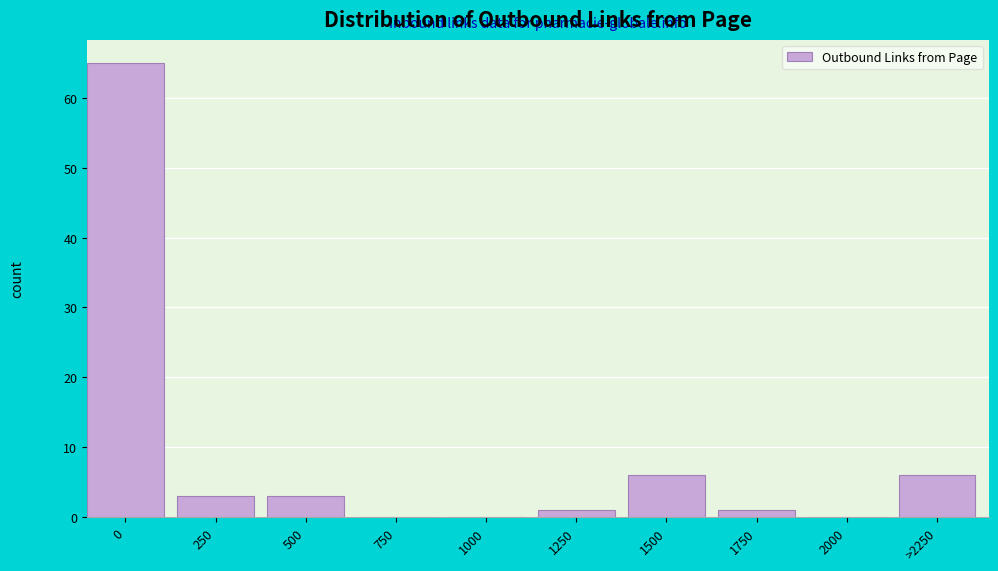

Reading right to left, extract all data points from this chart.

>2250=6	2000=0	1750=1	1500=6	1250=1	1000=0	750=0	500=3	250=3	0=65